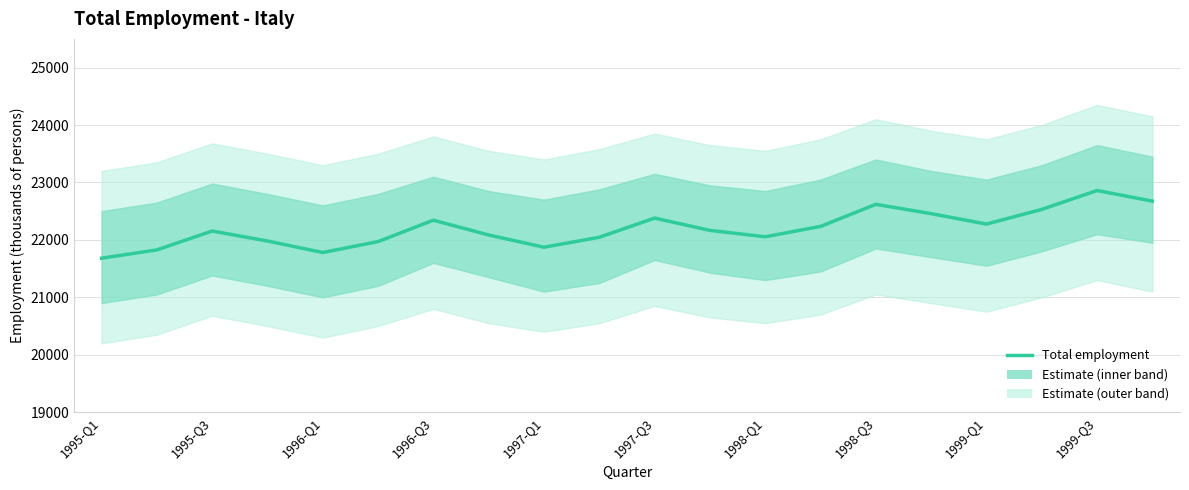

Is this an area chart (filled region under the line)?

No